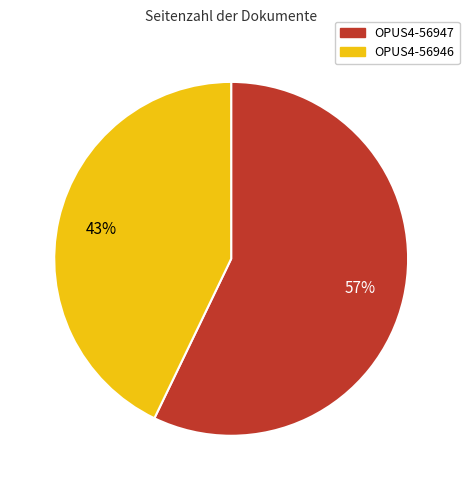

What percentage is the OPUS4-56947 slice, to the nearest percent?

57%